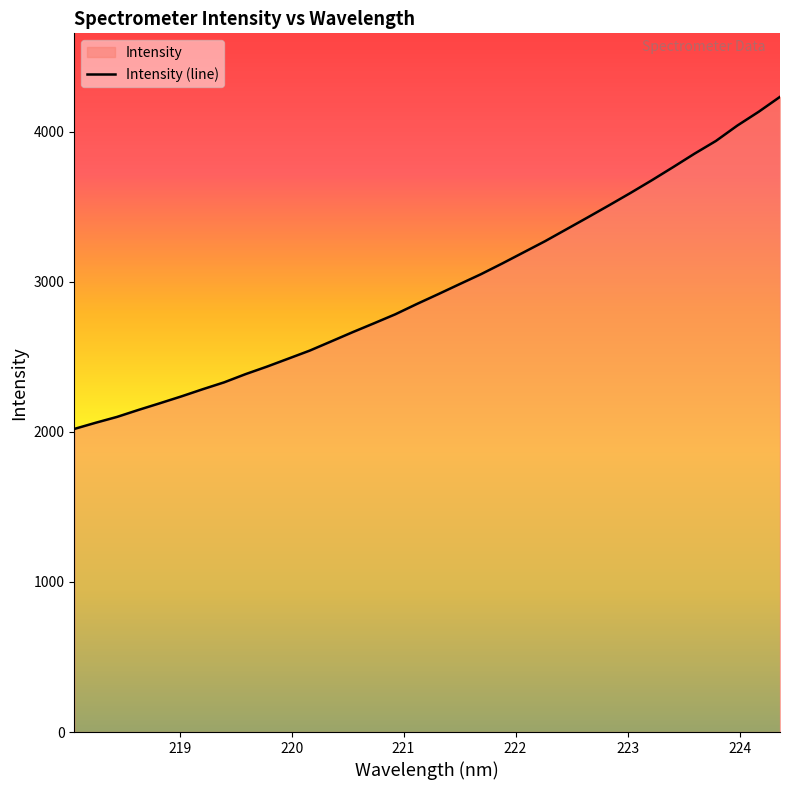

What is the difference between the maximum and minimum values?

2212.3